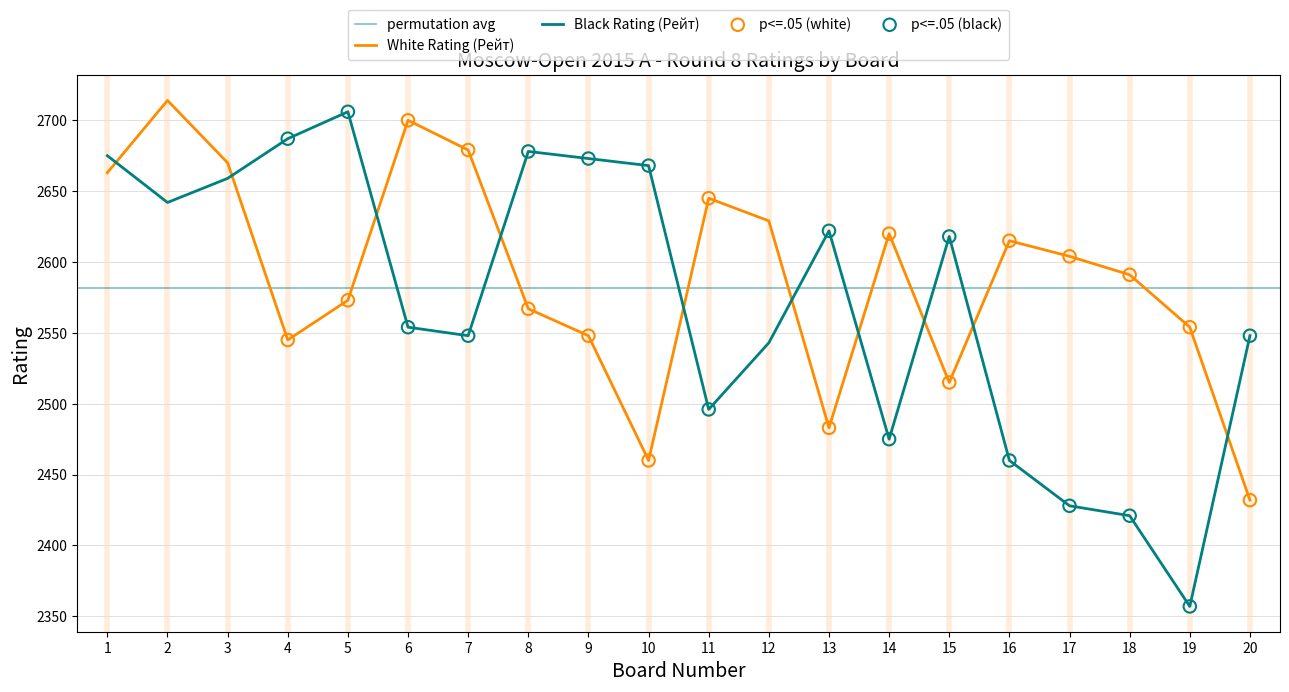

At which category is the sum across all series the highest?

2